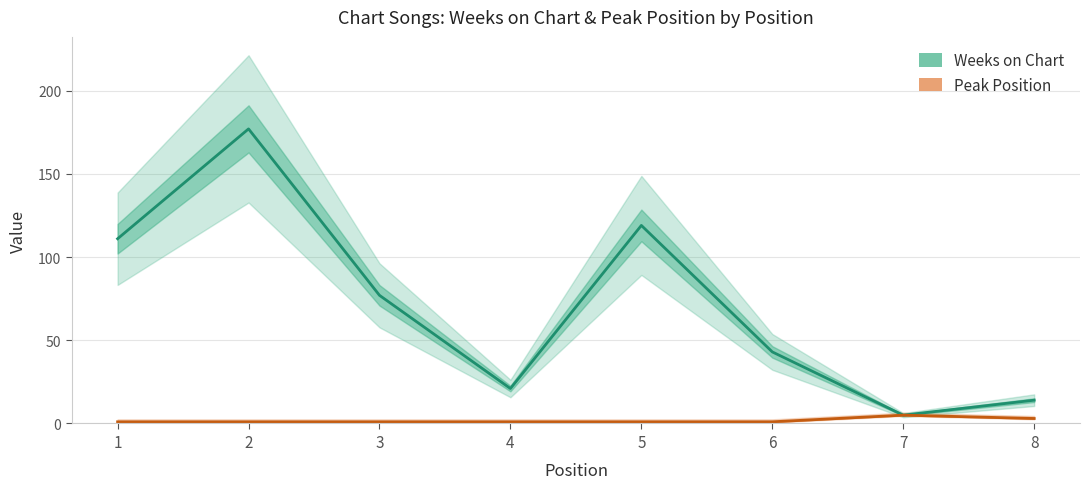

What is the smallest value displayed?

1